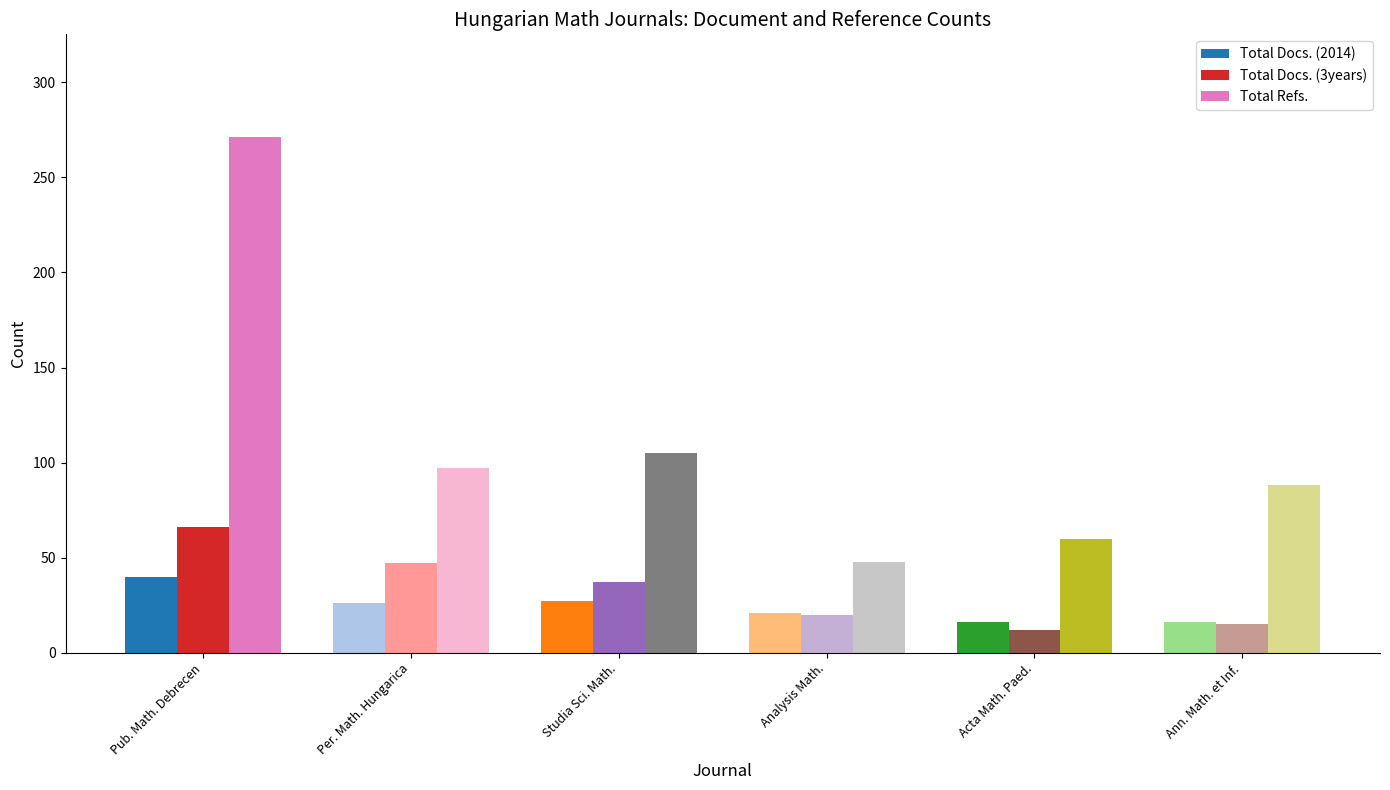

Between Studia Sci. Math. and Ann. Math. et Inf., which series saw the biggest shift?

Total Docs. (3years)